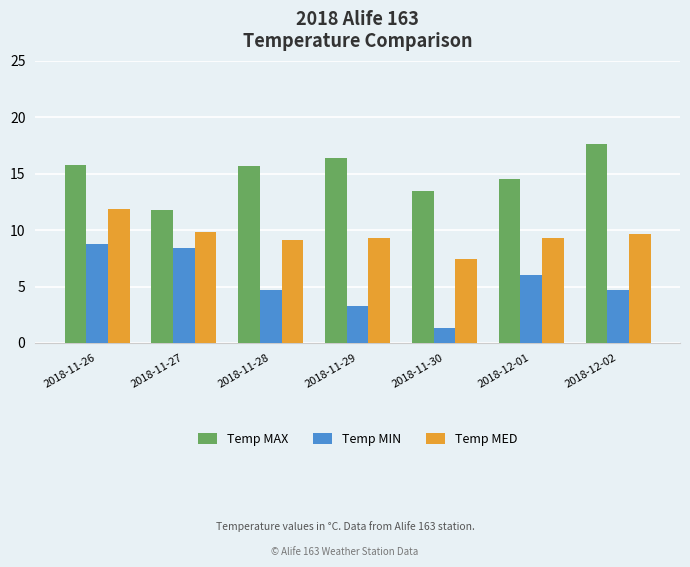

What is the value of the Temp MIN bar at the 4th from the left?

3.3